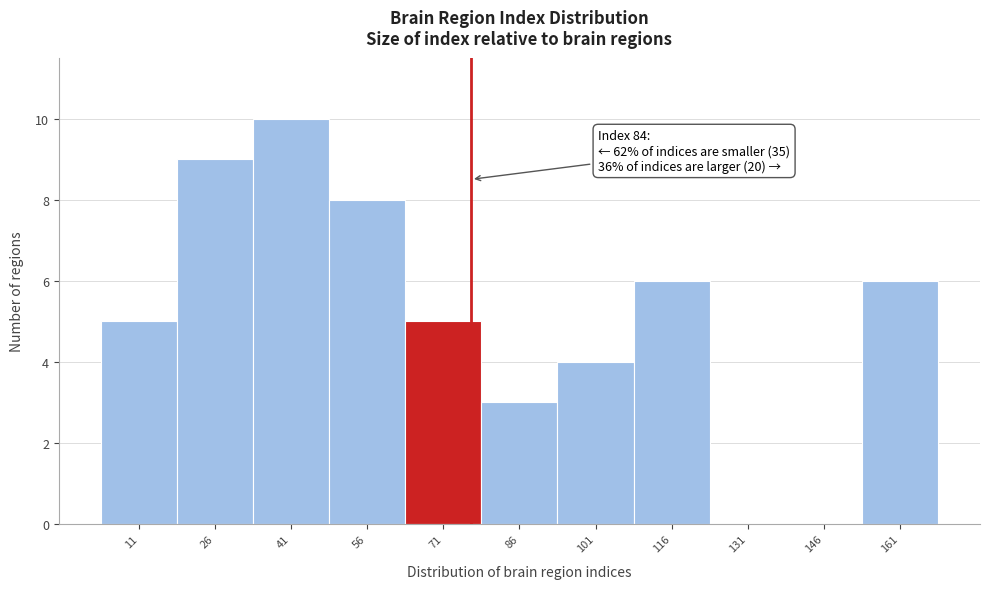

Reading left to right, list all the values displayed in this chart.

11=5	26=9	41=10	56=8	71=5	86=3	101=4	116=6	131=0	146=0	161=6